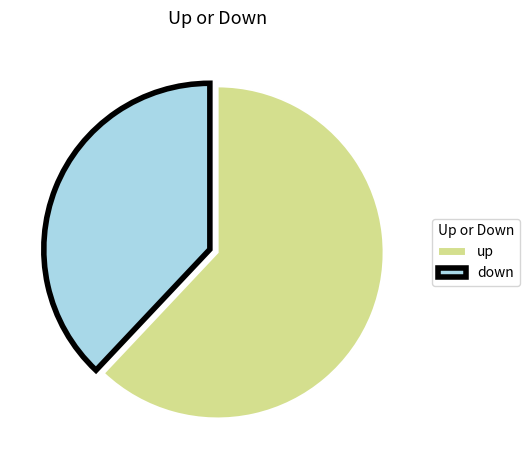

What is the smallest slice in the pie chart?

down